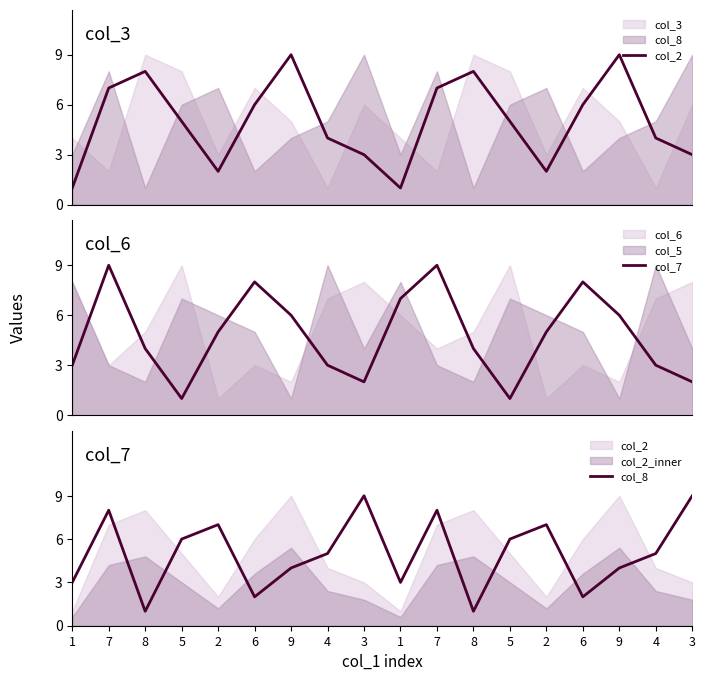

True or false: col_2 and col_7 cross at least once.

True